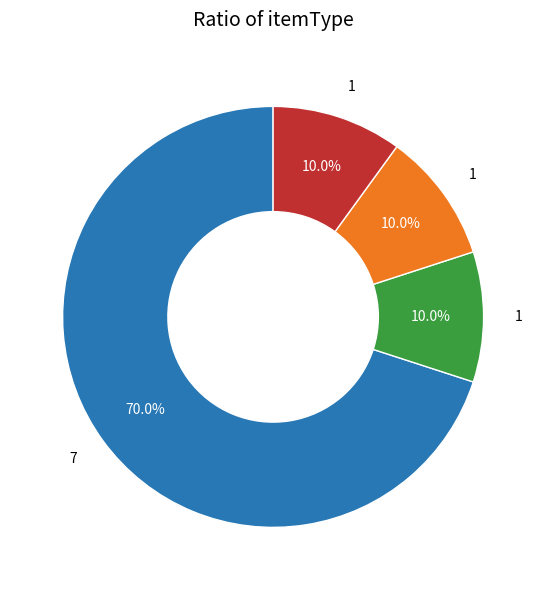

Is there any slice that represents more than half of the pie?

Yes